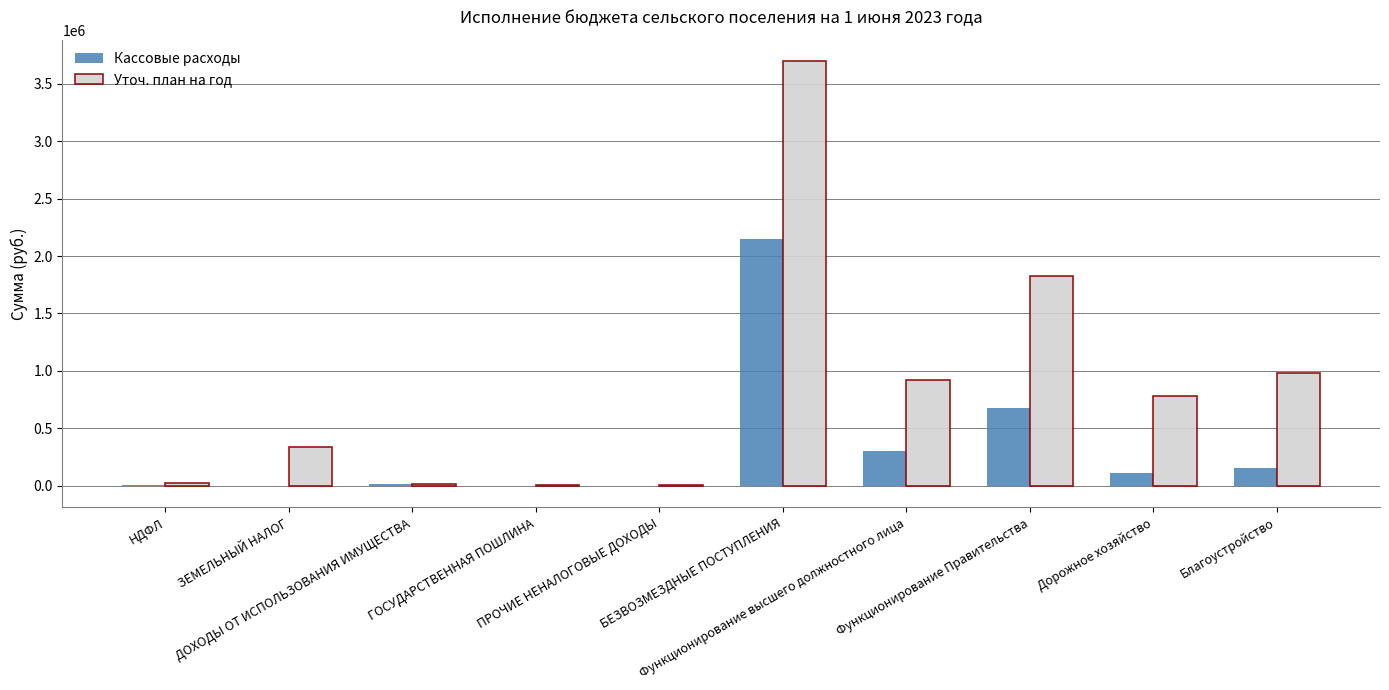

How many categories are shown in the chart?

10